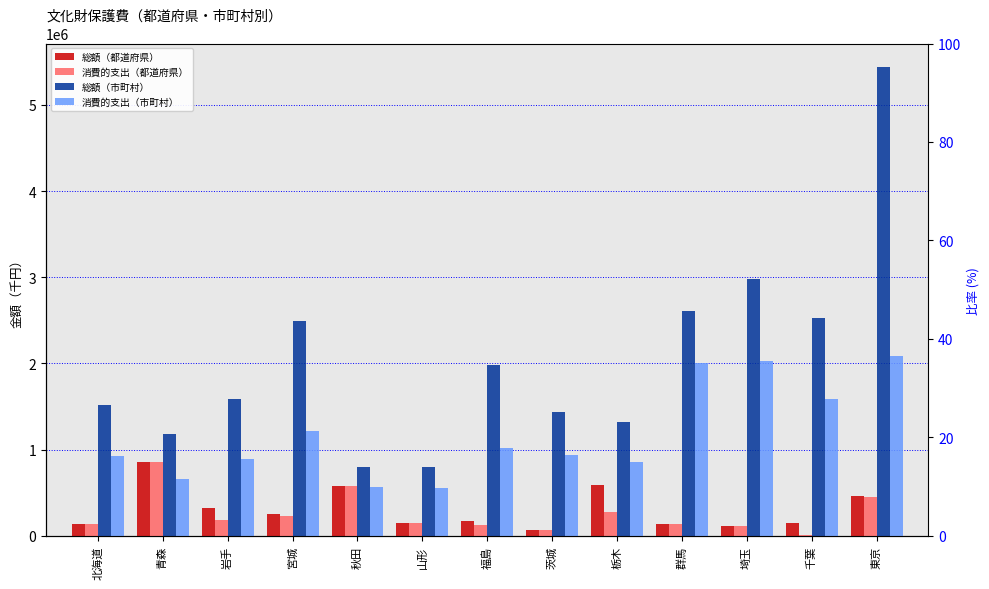

Reading left to right, list all the values displayed in this chart.

総額（都道府県）: 北海道=139072	青森=857212	岩手=326044	宮城=250682	秋田=580911	山形=151466	福島=169172	茨城=67082	栃木=595234	群馬=136496	埼玉=114476	千葉=147234	東京=460544
消費的支出（都道府県）: 北海道=139072	青森=855742	岩手=187579	宮城=231944	秋田=580911	山形=151466	福島=129979	茨城=67082	栃木=274421	群馬=134533	埼玉=111288	千葉=13123	東京=451836
総額（市町村）: 北海道=1516141	青森=1179927	岩手=1589442	宮城=2492735	秋田=802765	山形=795341	福島=1984126	茨城=1432659	栃木=1320726	群馬=2606974	埼玉=2982029	千葉=2533100	東京=5439725
消費的支出（市町村）: 北海道=922879	青森=656289	岩手=895346	宮城=1215784	秋田=571030	山形=558383	福島=1022934	茨城=935156	栃木=852016	群馬=2002811	埼玉=2031046	千葉=1588787	東京=2083035